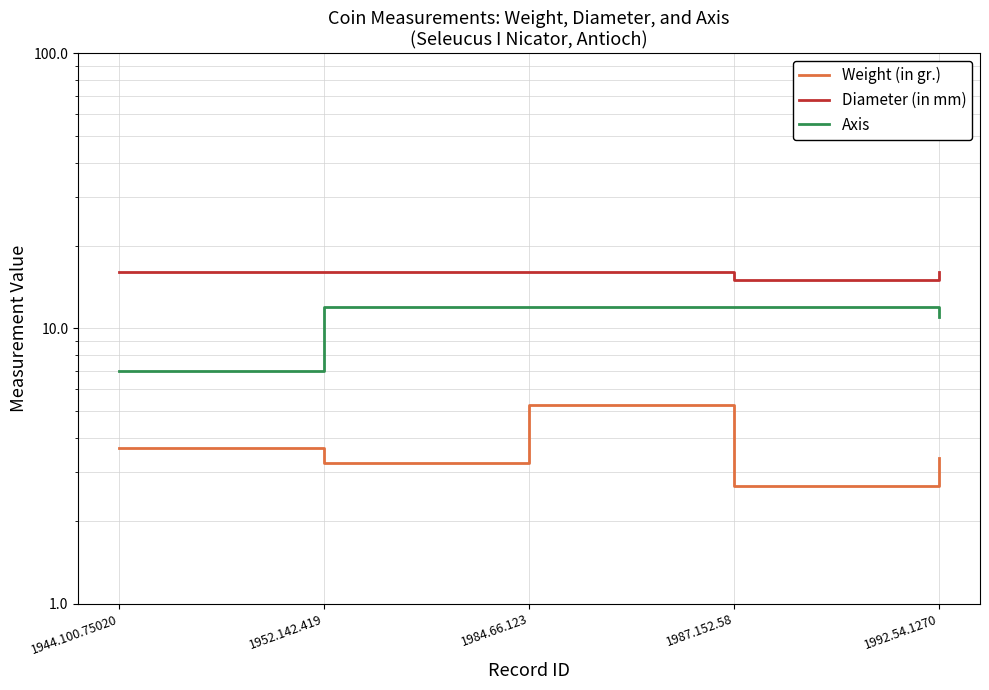

True or false: Weight (in gr.) has more than 0 interior local peaks.

True